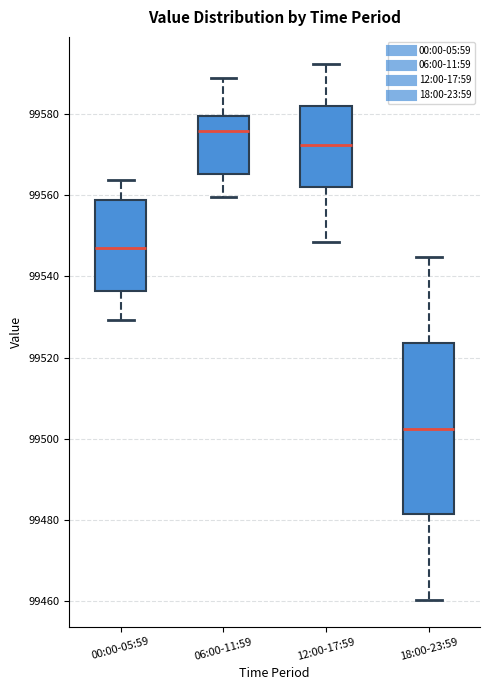

Reading left to right, read every box against the y-axis: the position of its median line, the range the box covers, and the ends of its whiskers. The values are not printed on the chart, so give them approximately, as read against the axis.

00:00-05:59: median 99548, box 99536 to 99558, whiskers 99530 to 99564
06:00-11:59: median 99576, box 99566 to 99580, whiskers 99560 to 99588
12:00-17:59: median 99572, box 99562 to 99582, whiskers 99548 to 99592
18:00-23:59: median 99502, box 99482 to 99524, whiskers 99460 to 99544